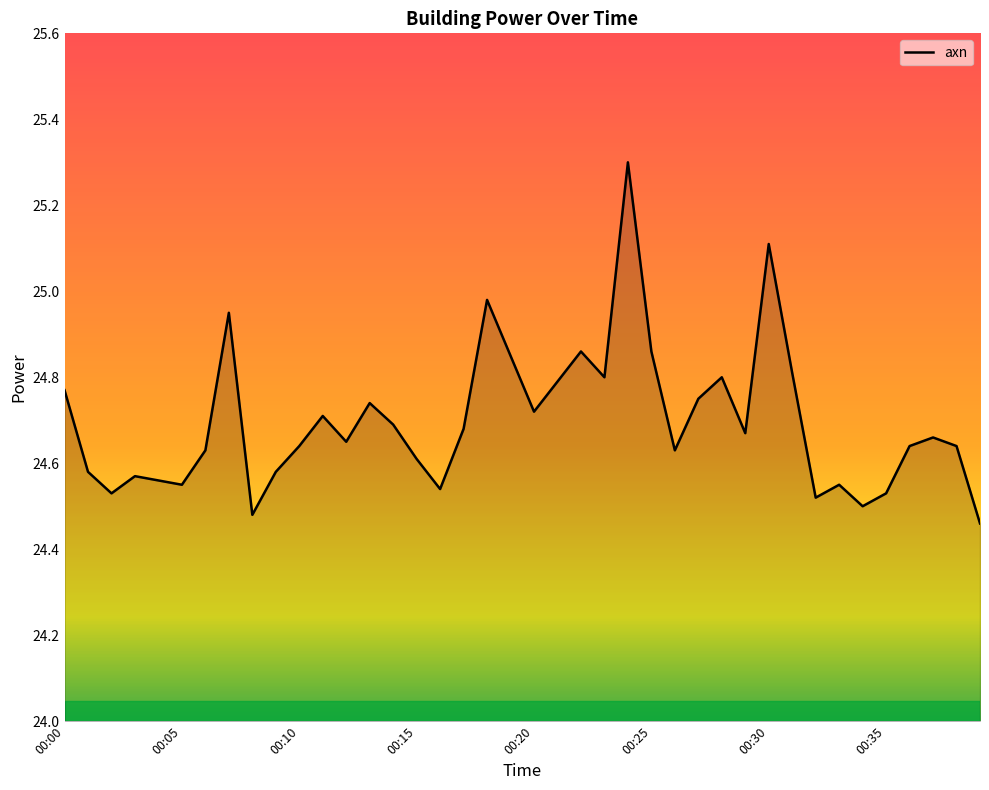

What is the difference between the maximum and second lowest values?

0.8